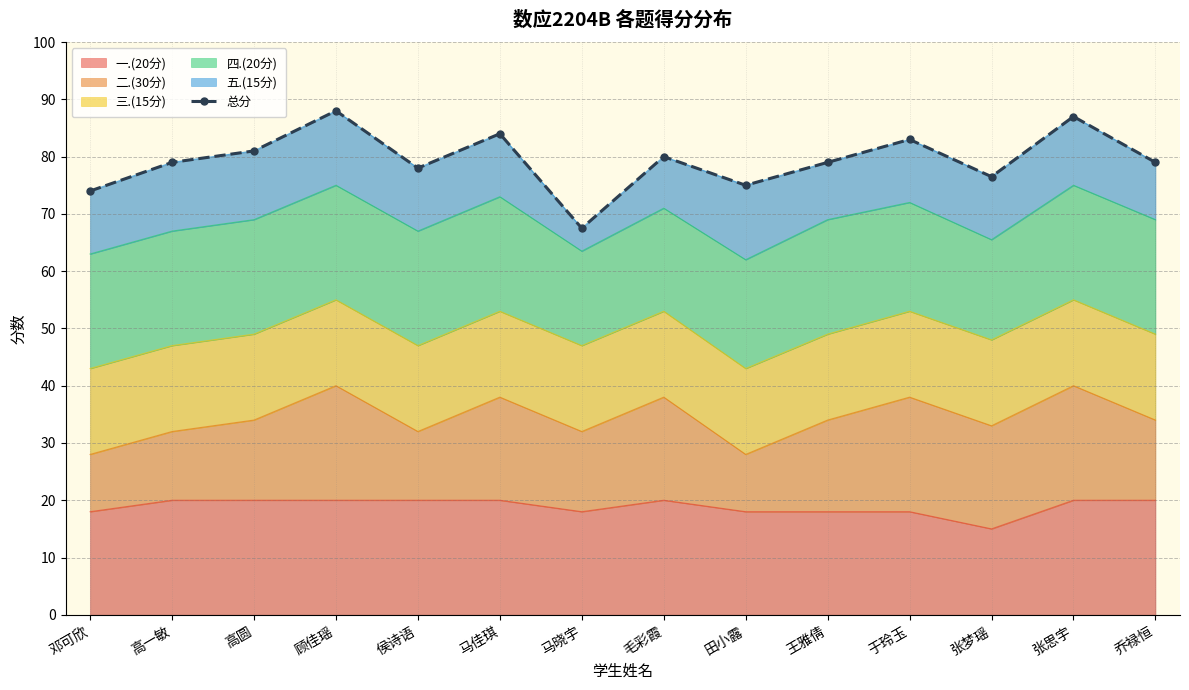

Rank the categories by value from highest to lowest.

顾佳瑶, 张思宇, 马佳琪, 于玲玉, 高圆, 毛彩霞, 高一敏, 王雅倩, 乔禄恒, 侯诗语, 张梦瑶, 田小露, 邓可欣, 马晓宇